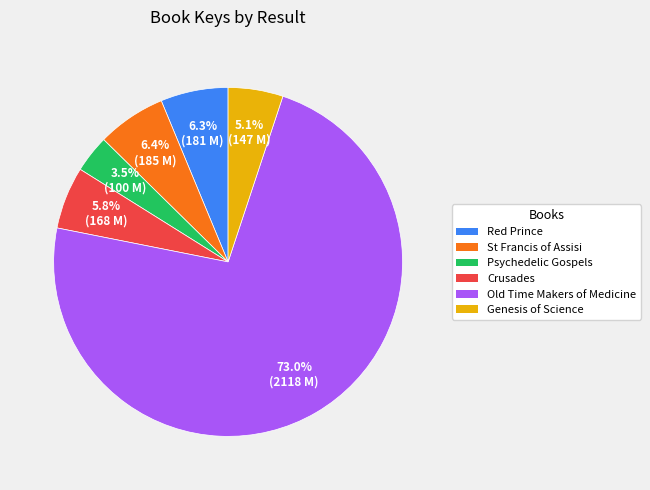

The Red Prince slice represents 16% of the pie. True or false?

False